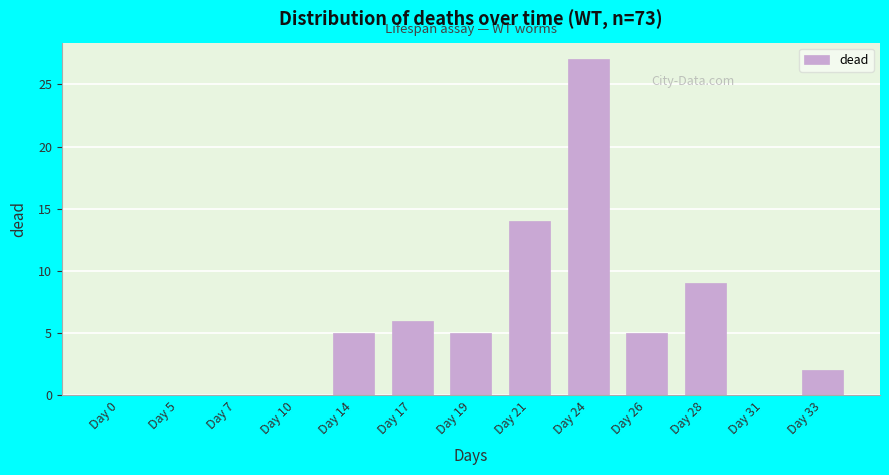

Reading left to right, transcribe all the data shown in this chart.

Day 0=0	Day 5=0	Day 7=0	Day 10=0	Day 14=5	Day 17=6	Day 19=5	Day 21=14	Day 24=27	Day 26=5	Day 28=9	Day 31=0	Day 33=2